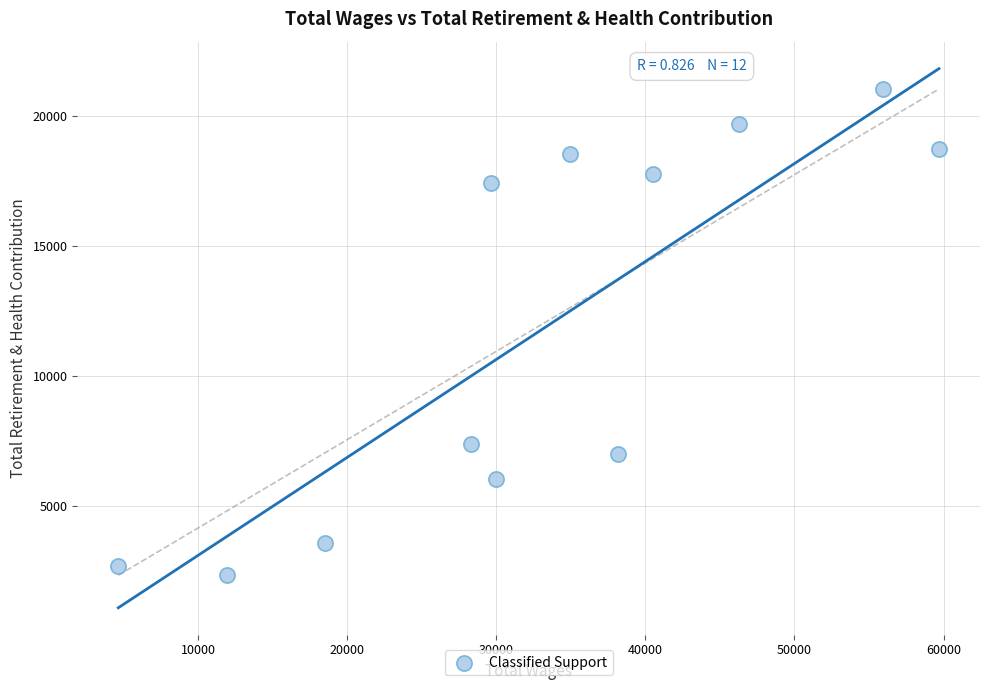

What is the average X value?

33217